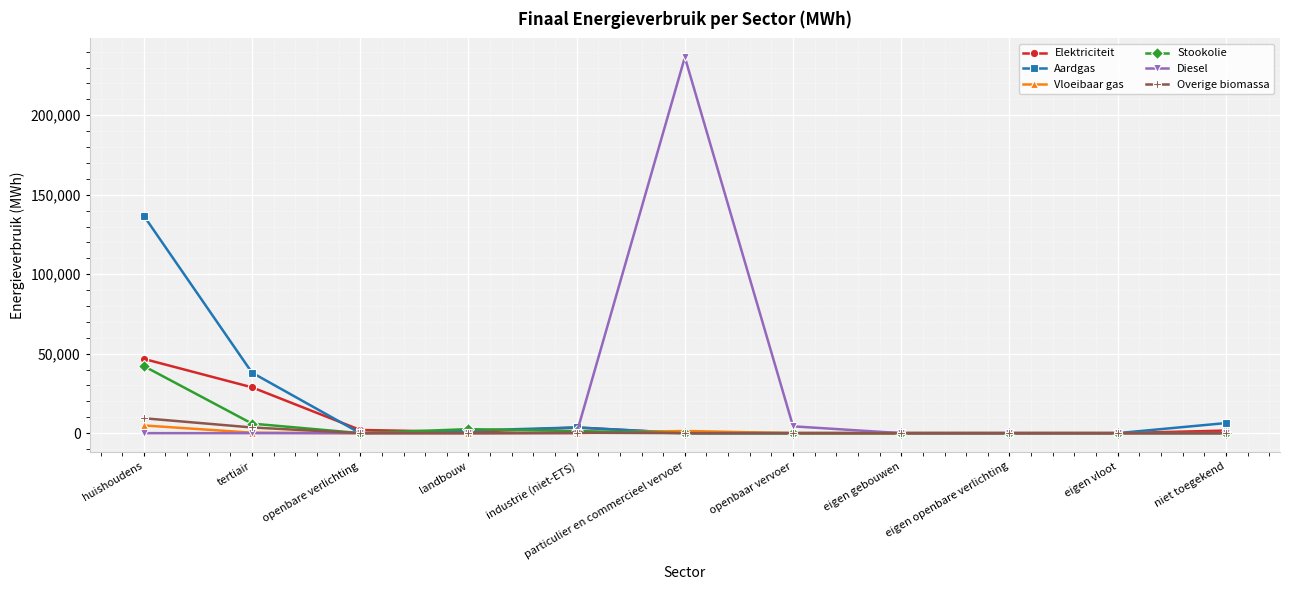

Which series changed the most between particulier en commercieel vervoer and eigen gebouwen?

Diesel